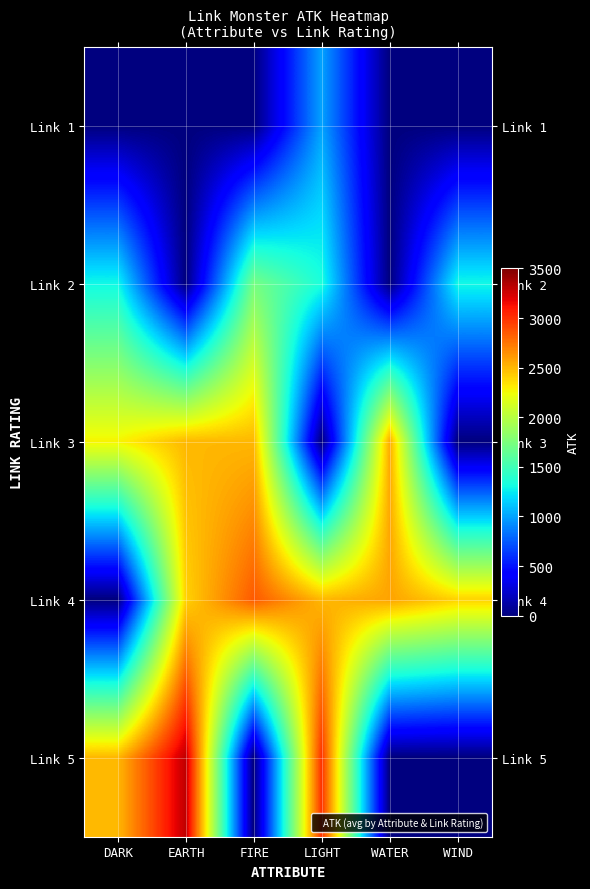

How many distinct data groups are displayed?

5